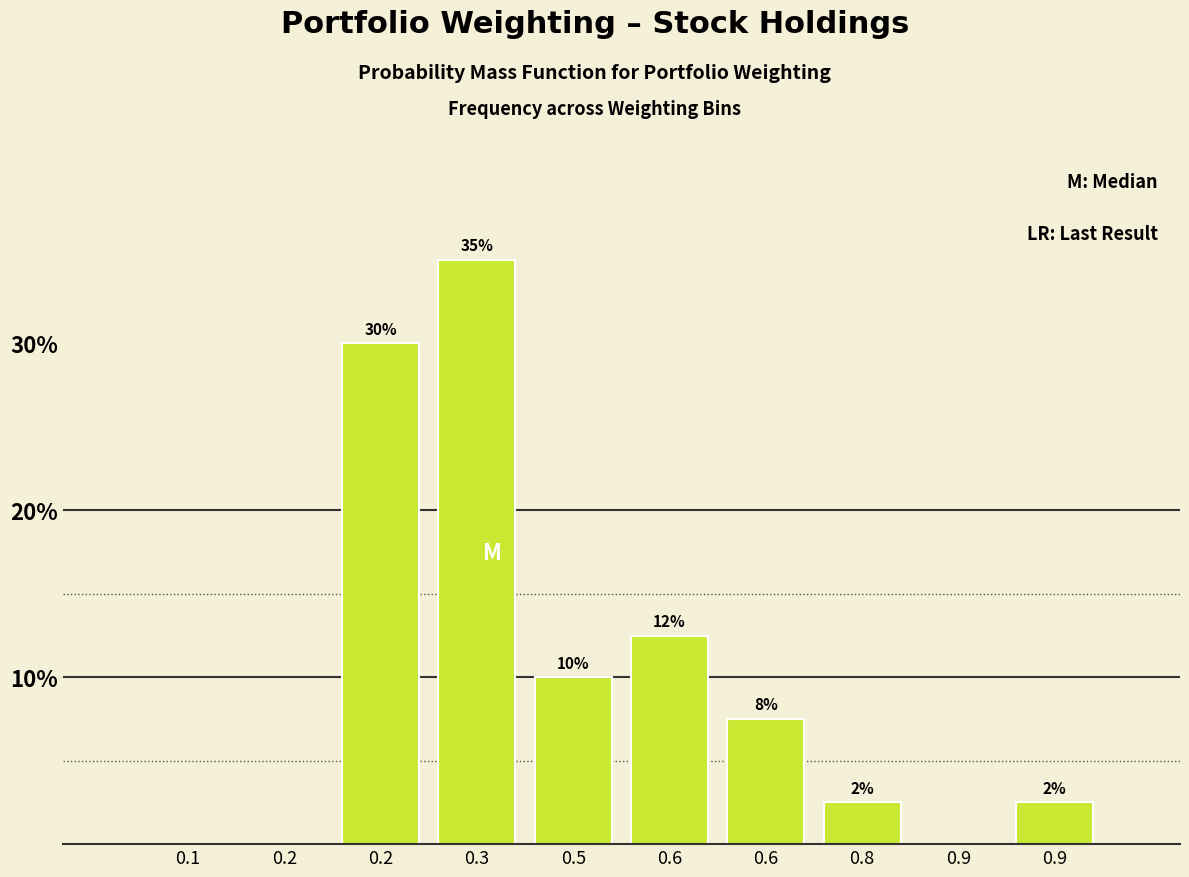

Are the bars horizontal?

No